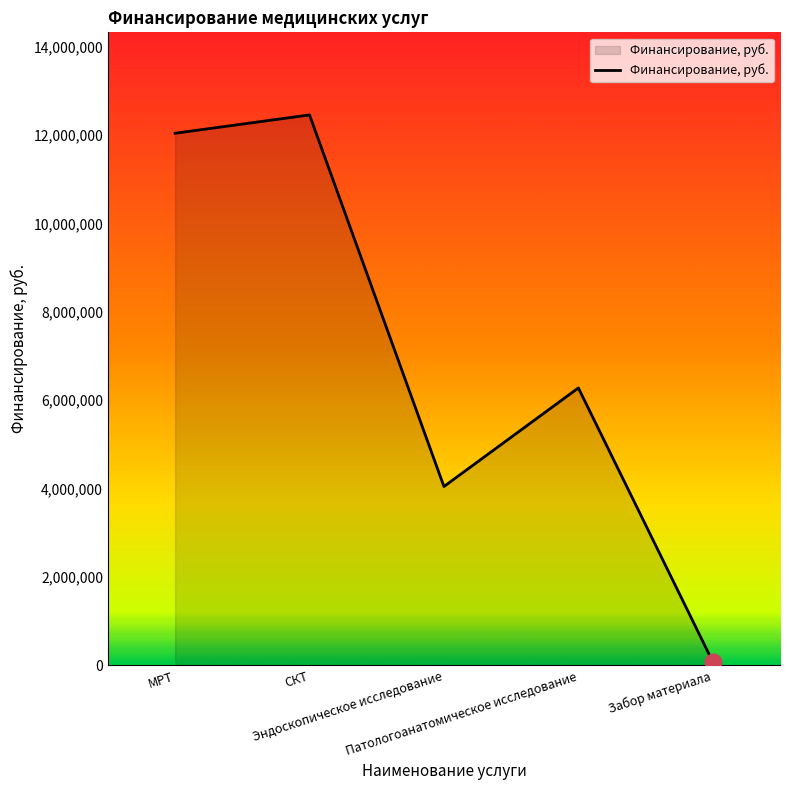

Reading left to right, list all the values displayed in this chart.

МРТ=12041216	СКТ=12456318	Эндоскопическое исследование=4048337	Патологоанатомическое исследование=6279041	Забор материала=82811